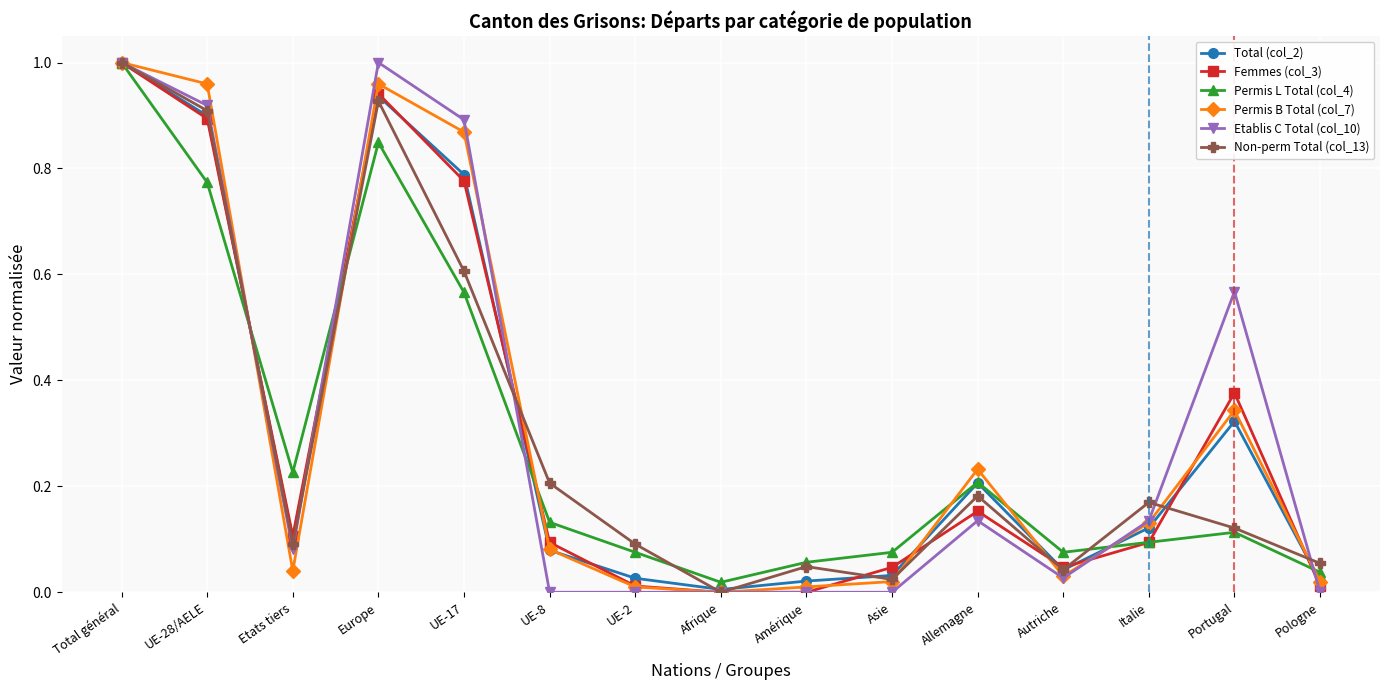

At which category is the sum across all series the highest?

Total général